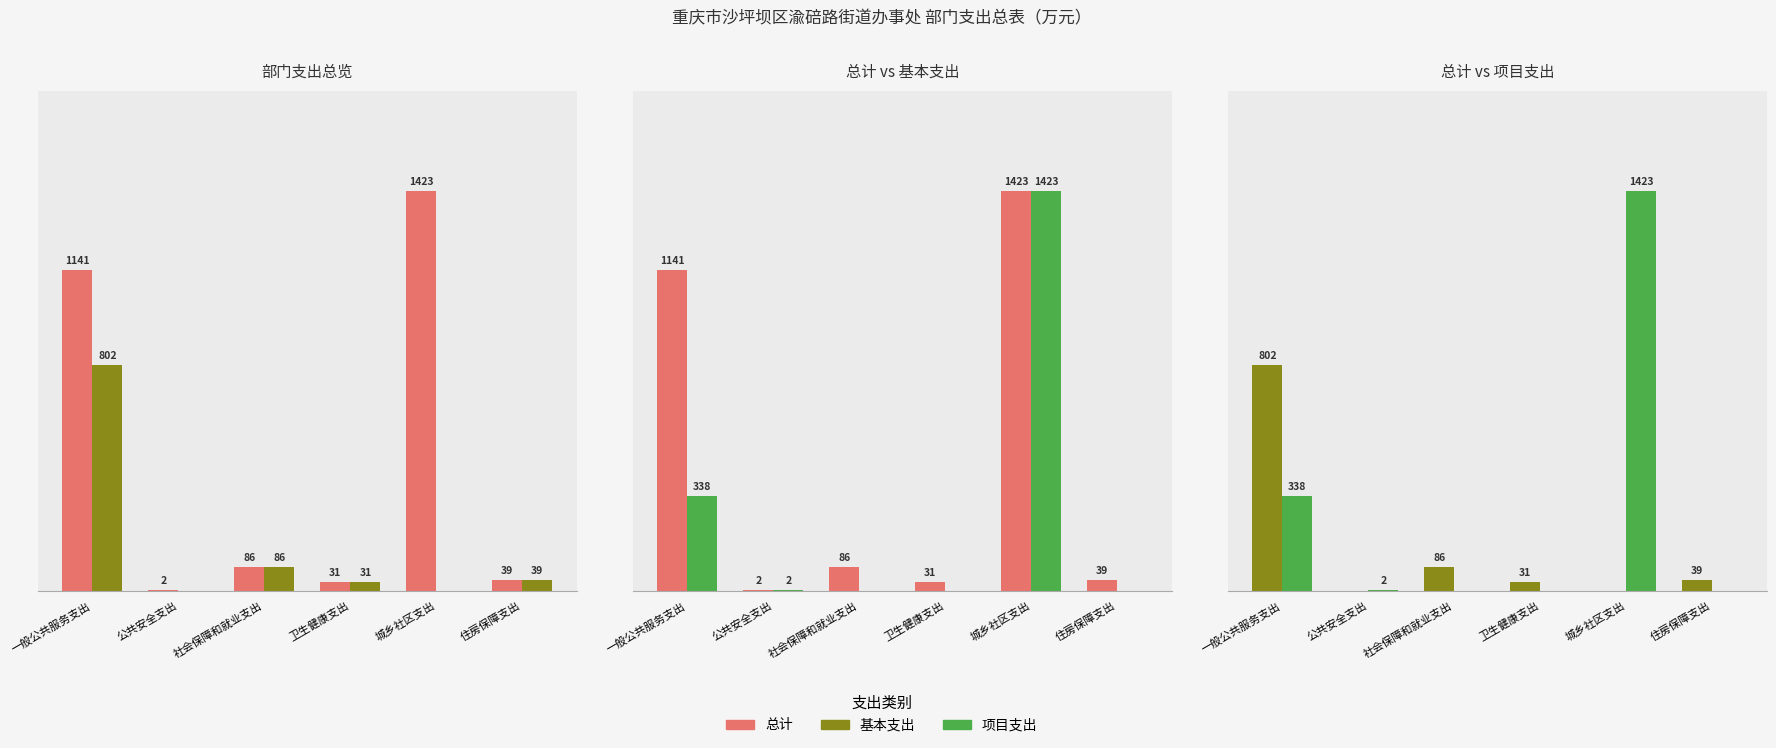

Between 一般公共服务支出 and 卫生健康支出, which series saw the biggest shift?

总计